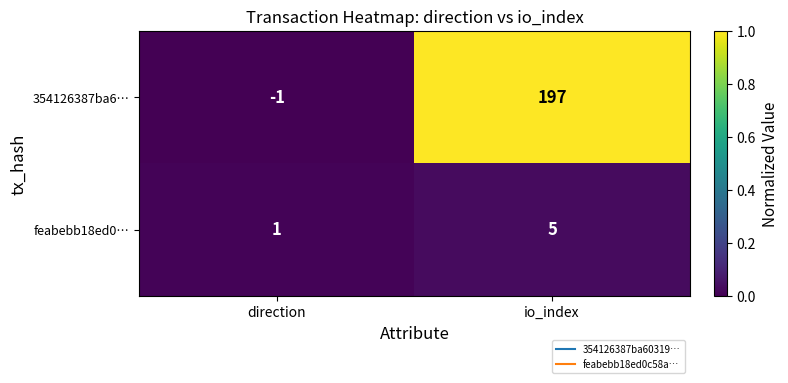

What is the spread (max minus min) of values at io_index?

192